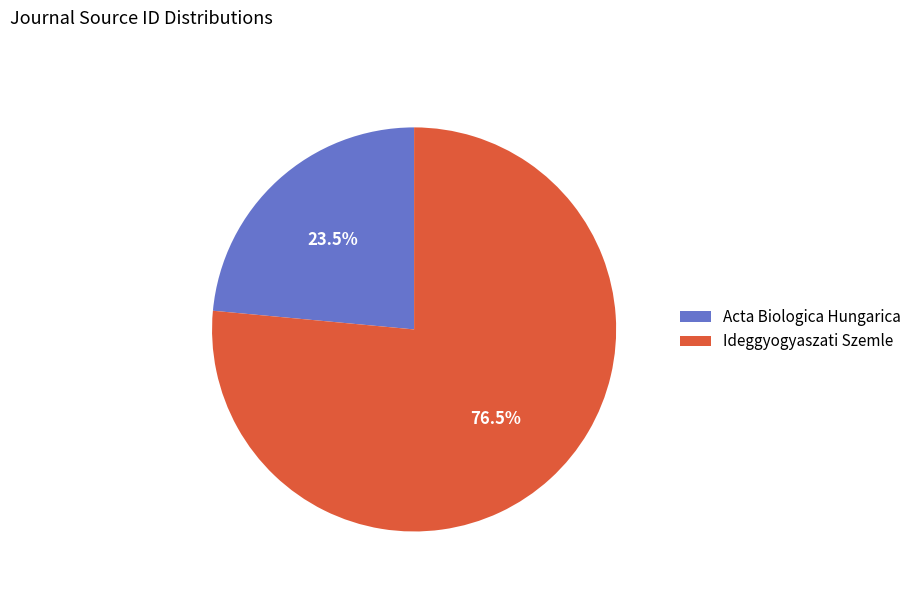

Is Ideggyogyaszati Szemle the majority of the pie?

Yes